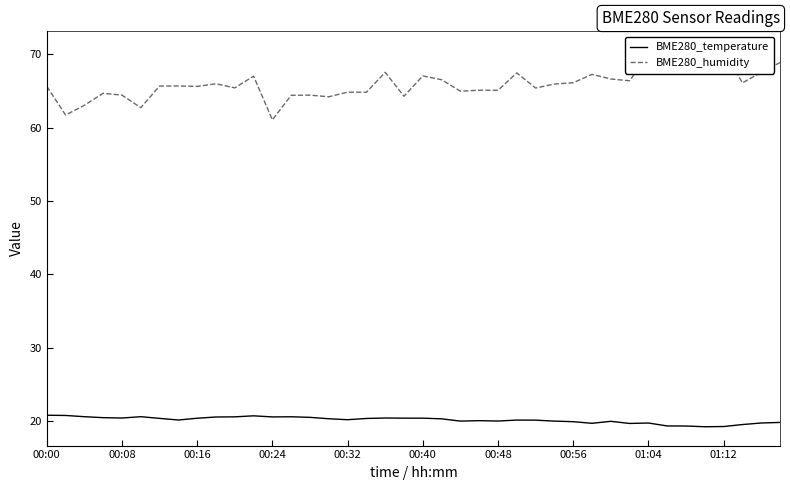

List the series in order of their peak value, lowest first.

BME280_temperature, BME280_humidity